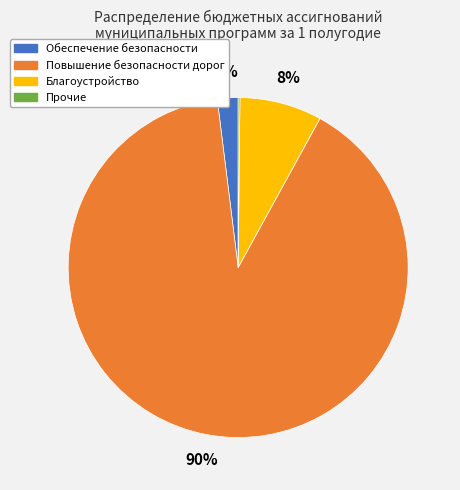

Is there any slice that represents more than half of the pie?

Yes